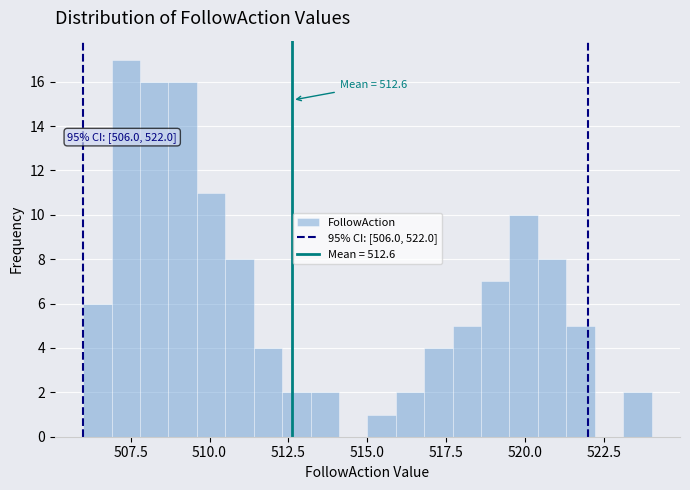

Read against the x-axis, roughly where is the centre of the tallest bar?

507.5